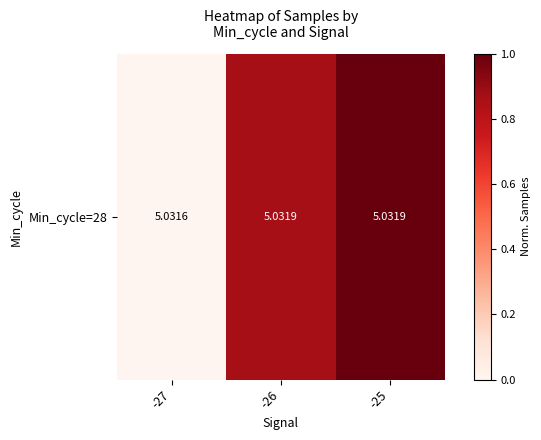

Rank the categories by value from highest to lowest.

-25, -26, -27